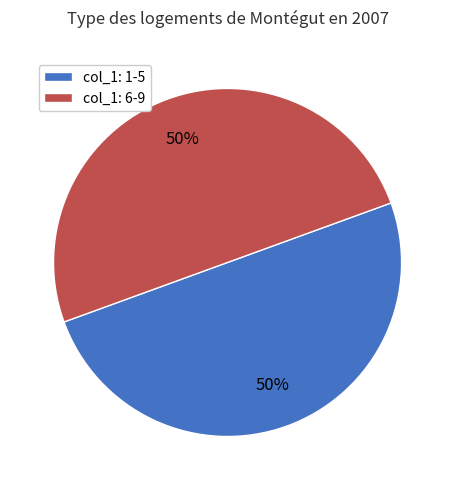

To the nearest percent, what is the combined percentage of col_1: 6-9 and col_1: 1-5?

100%